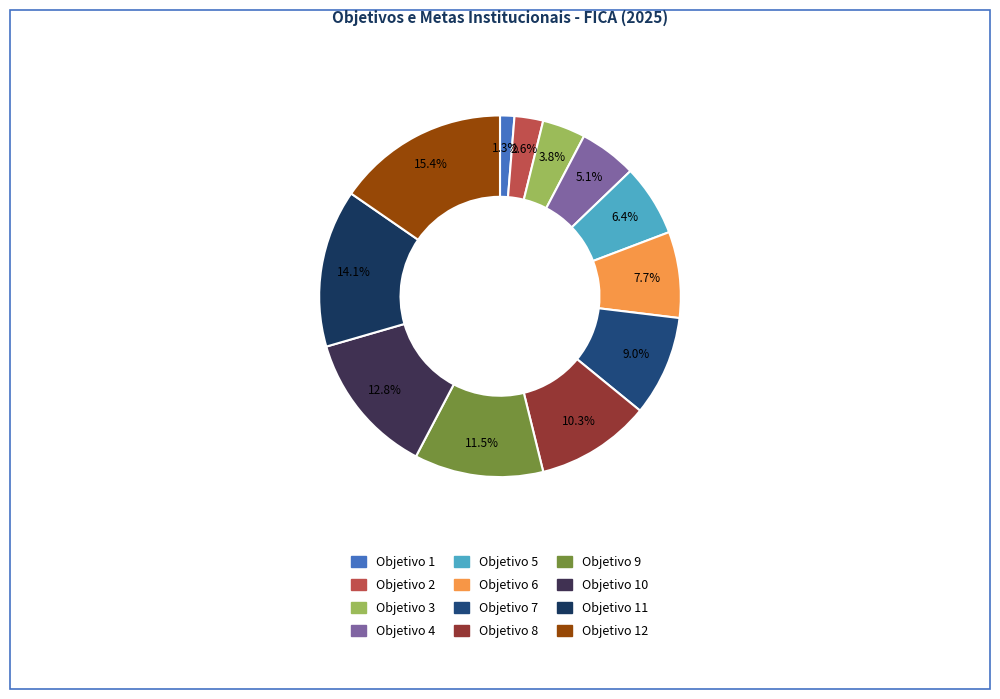

To the nearest percent, what is the average slice percentage?

8%